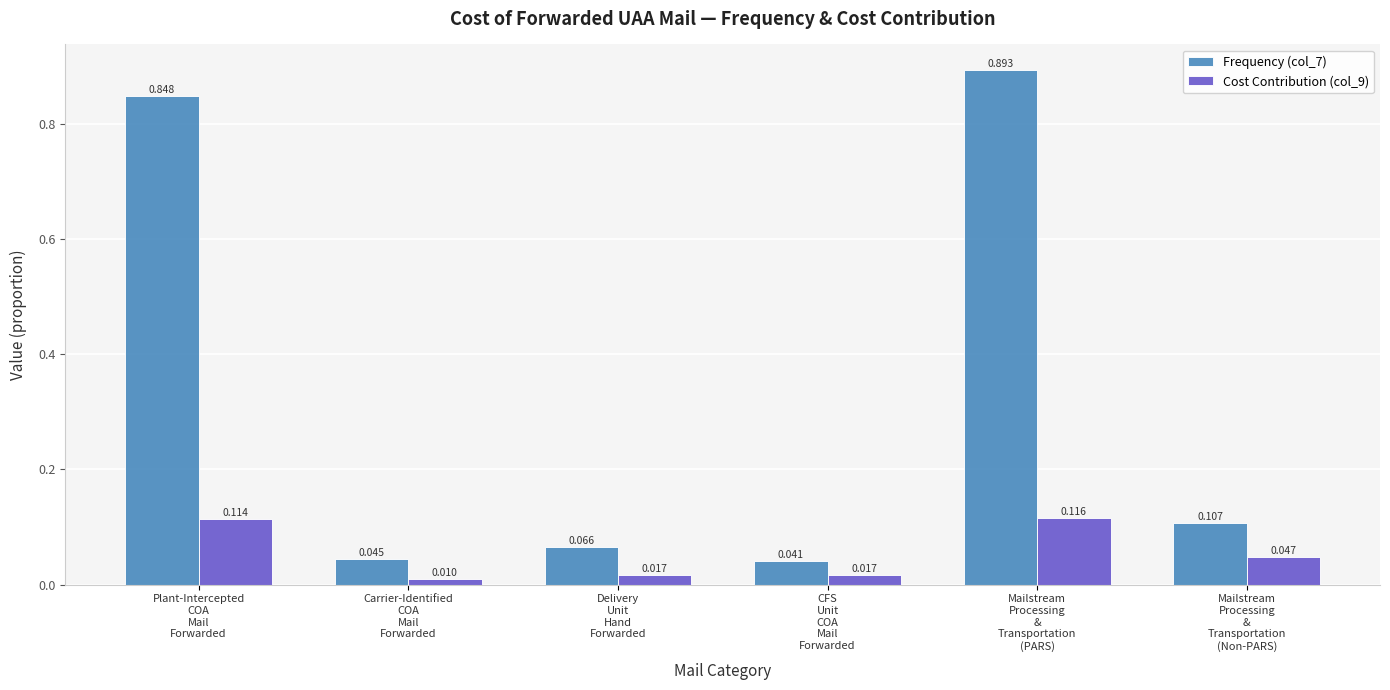

What is the sum of all Frequency (col_7) values?

2.0